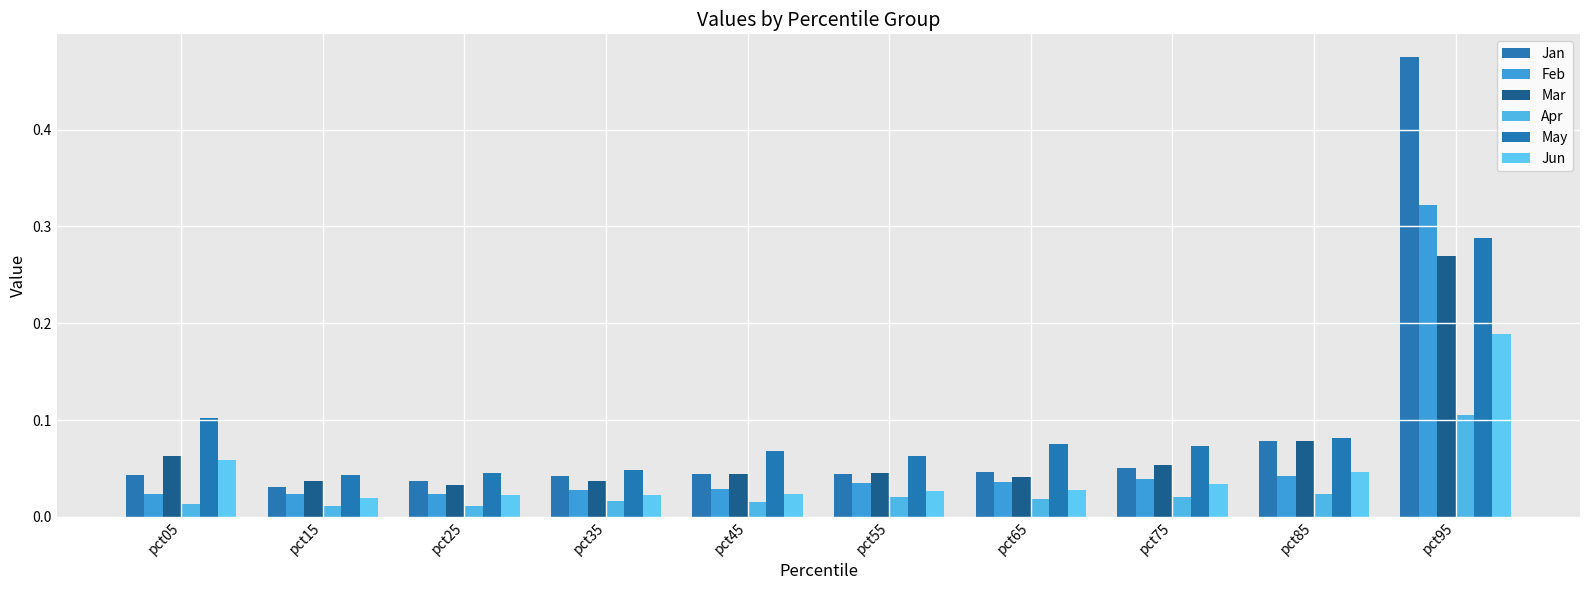

How many data points does each series have?

10